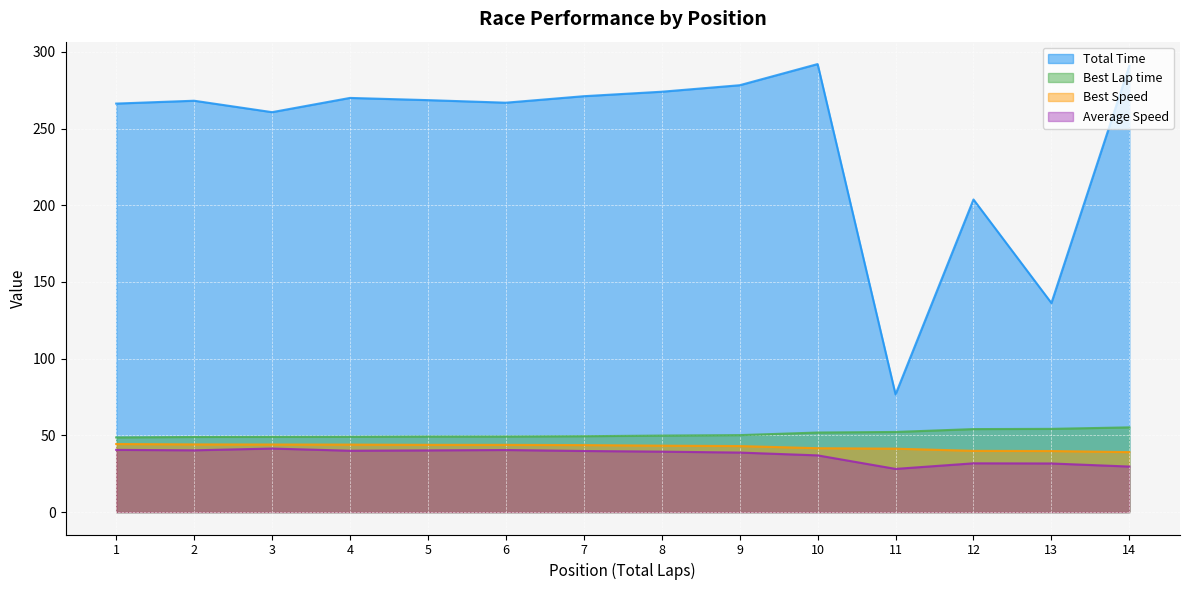

What is the sum of the Best Speed values at 13 and 12?

79.7